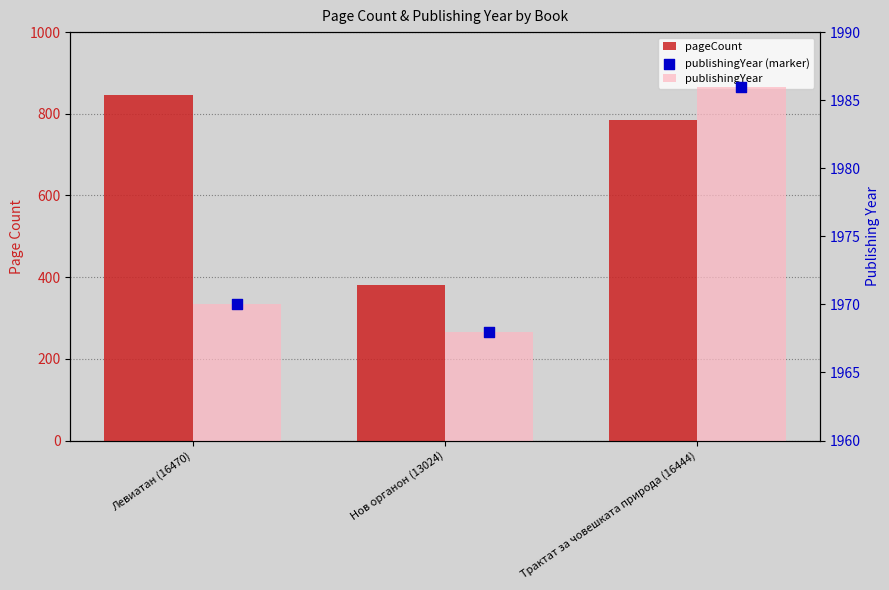

Is the value of publishingYear (marker) at Нов органон (13024) greater than the value of pageCount at Левиатан (16470)?

Yes